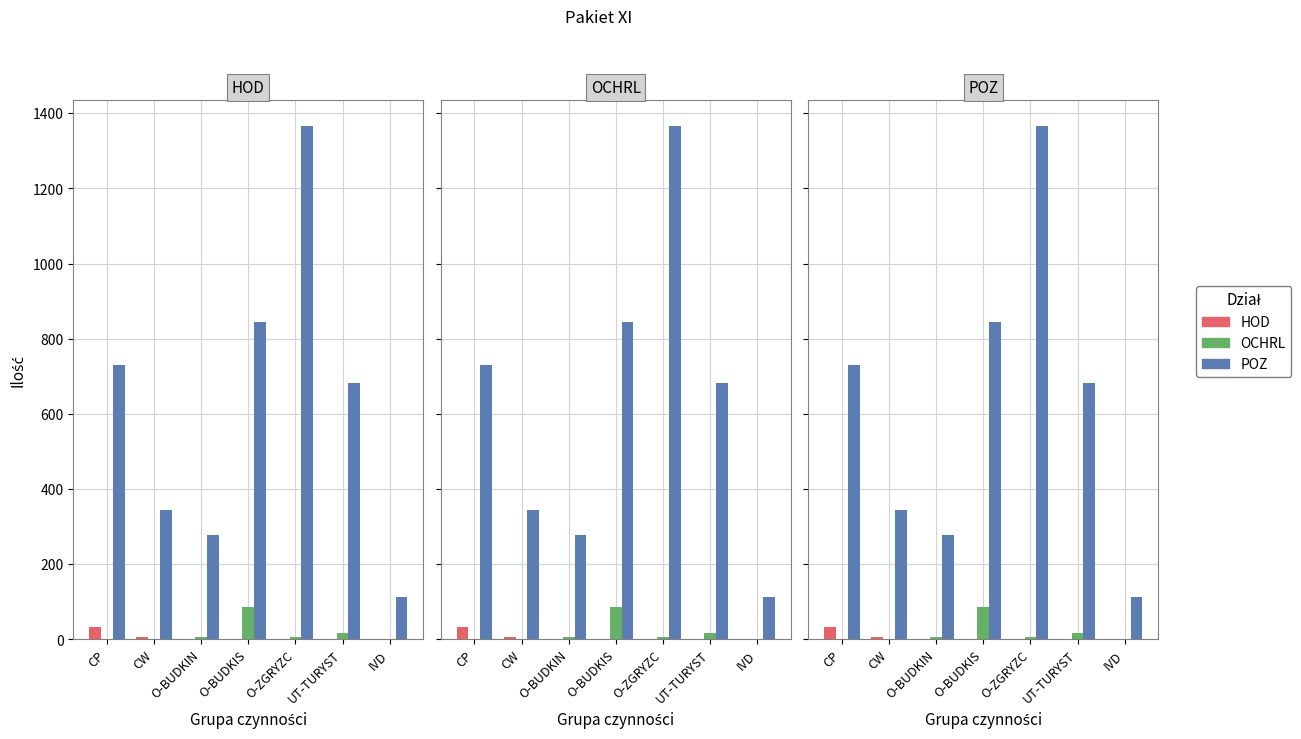

Rank the categories by OCHRL value from lowest to highest.

CP, CW, IVD, O-BUDKIN, O-ZGRYZC, UT-TURYST, O-BUDKIS